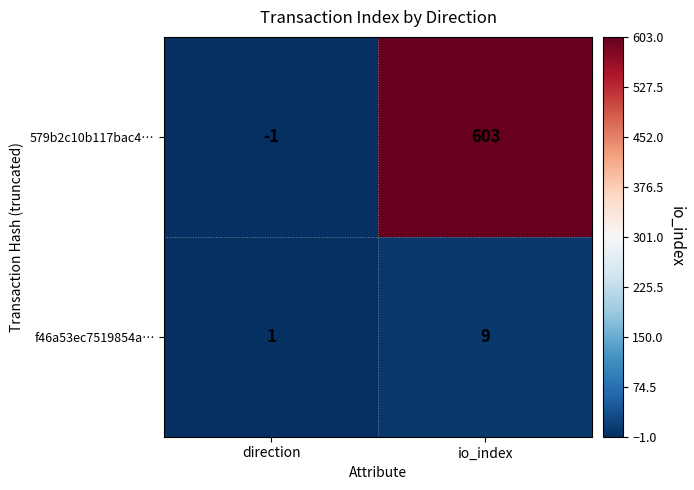

What is the smallest value displayed?

-1